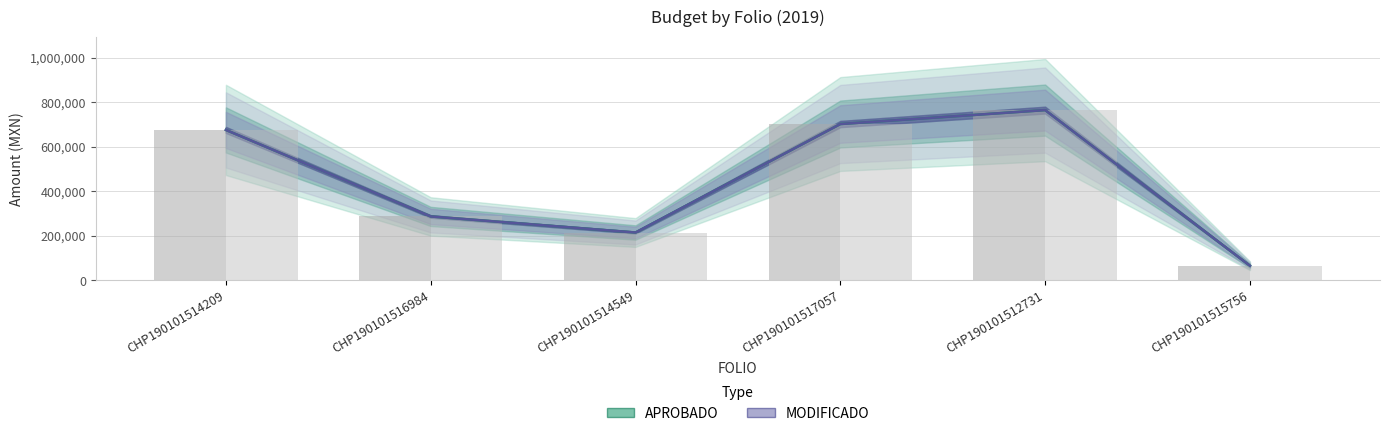

What is the value of the APROBADO bar at the 3rd from the left?

215000.0